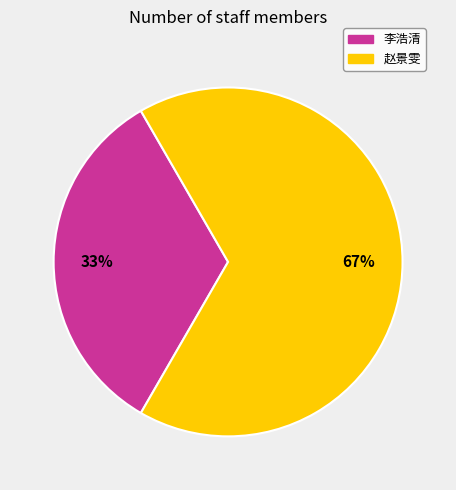

To the nearest percent, what portion does 赵景雯 represent?

67%